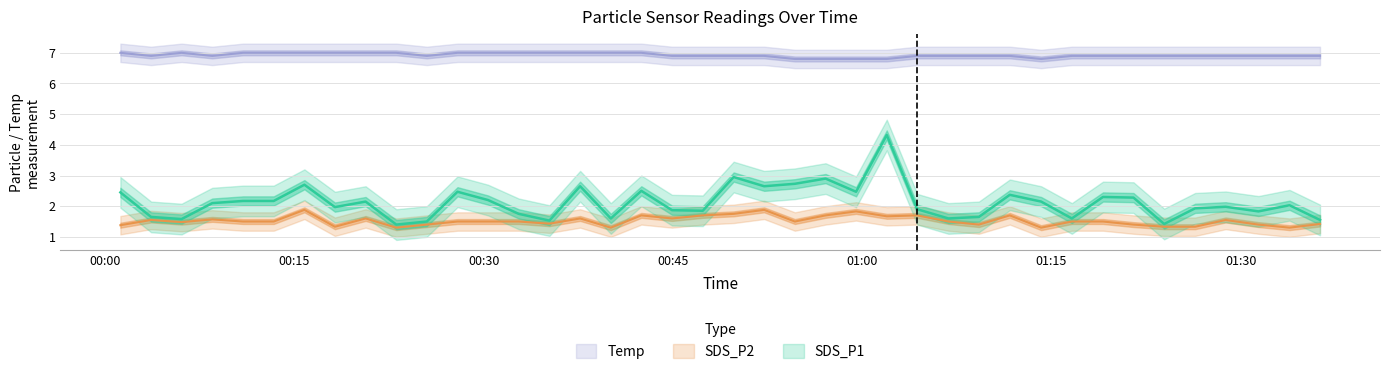

What is the label of the 20th point from the right?

2023/03/13 00:49:49